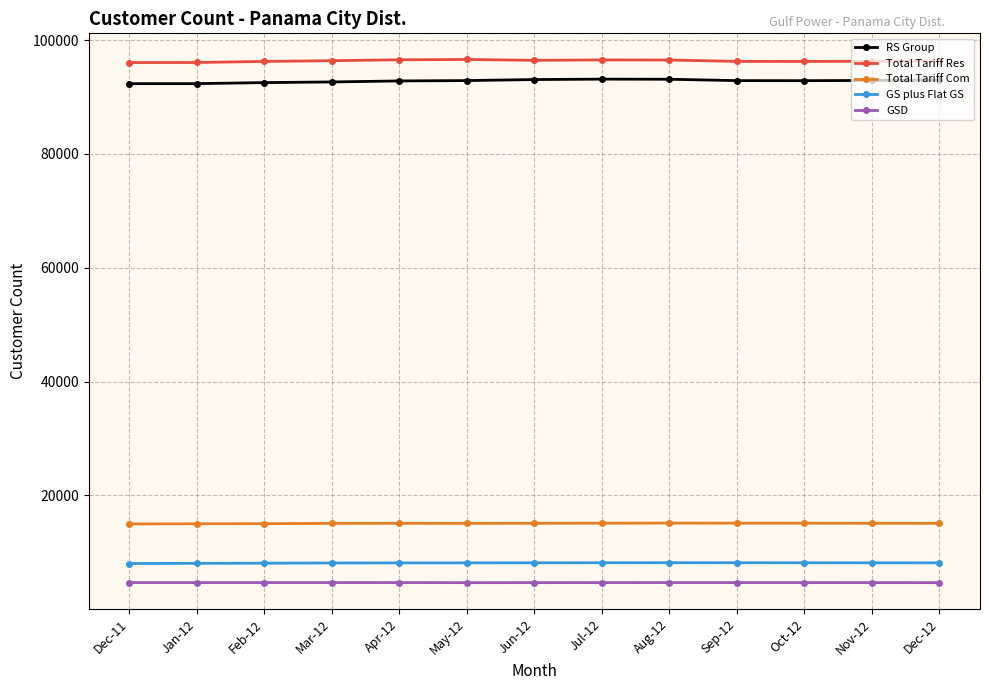

How many series are shown in this chart?

5